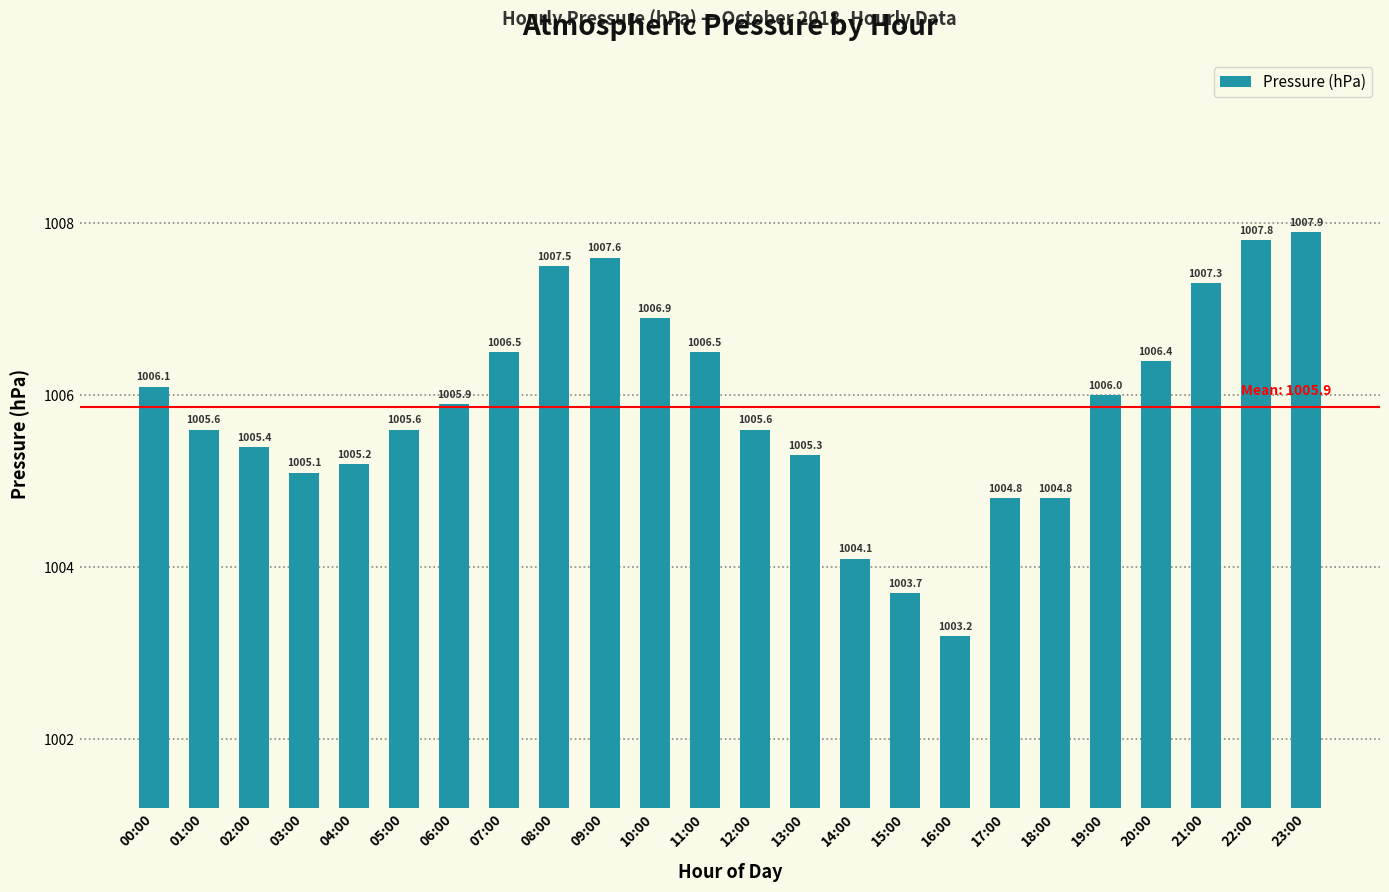

Which category has the highest value across all series?

23:00